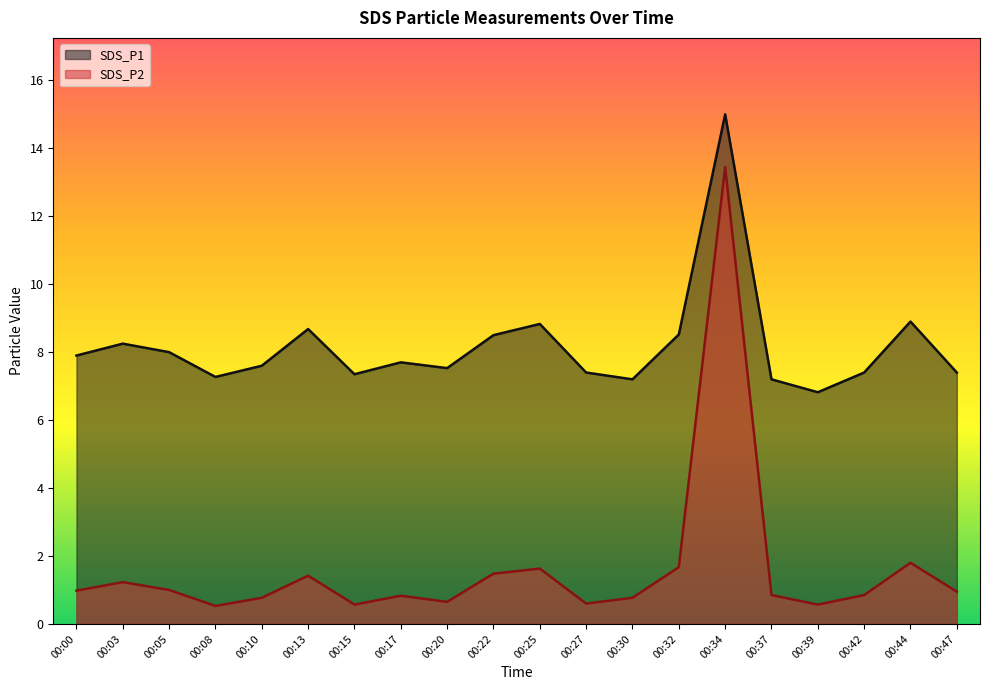

Reading left to right, what are all the values shown in this chart?

SDS_P1: 00:00=7.9	00:03=8.2	00:05=8.0	00:08=7.3	00:10=7.6	00:13=8.7	00:15=7.3	00:17=7.7	00:20=7.5	00:22=8.5	00:25=8.8	00:27=7.4	00:30=7.2	00:32=8.5	00:34=15.0	00:37=7.2	00:39=6.8	00:42=7.4	00:44=8.9	00:47=7.4
SDS_P2: 00:00=1.0	00:03=1.2	00:05=1.0	00:08=0.5	00:10=0.8	00:13=1.4	00:15=0.6	00:17=0.8	00:20=0.7	00:22=1.5	00:25=1.6	00:27=0.6	00:30=0.8	00:32=1.7	00:34=13.4	00:37=0.8	00:39=0.6	00:42=0.8	00:44=1.8	00:47=0.9